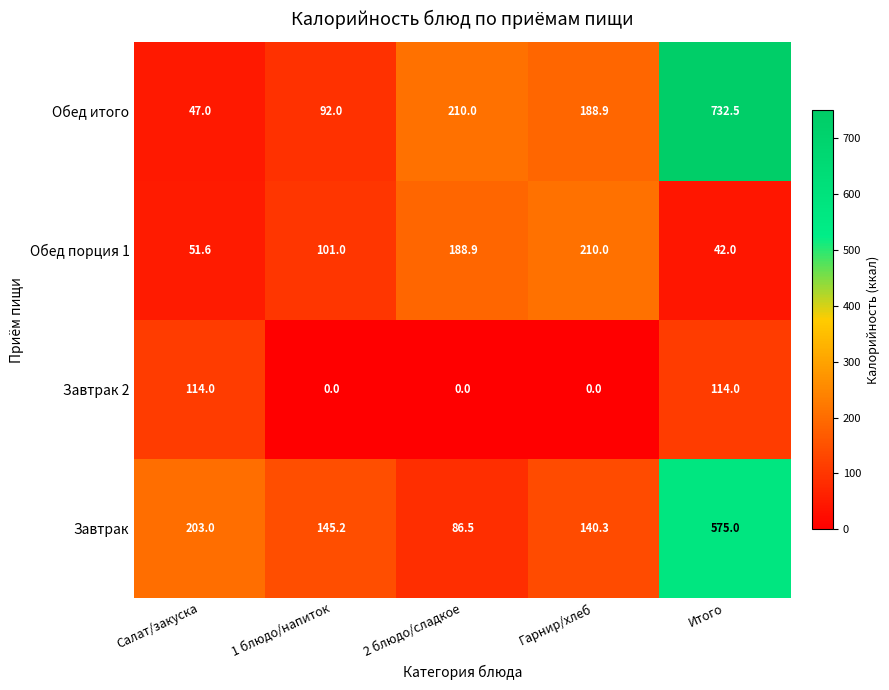

Rank the series by their maximum value, from lowest to highest.

Завтрак 2, Обед порция 1, Завтрак, Обед итого